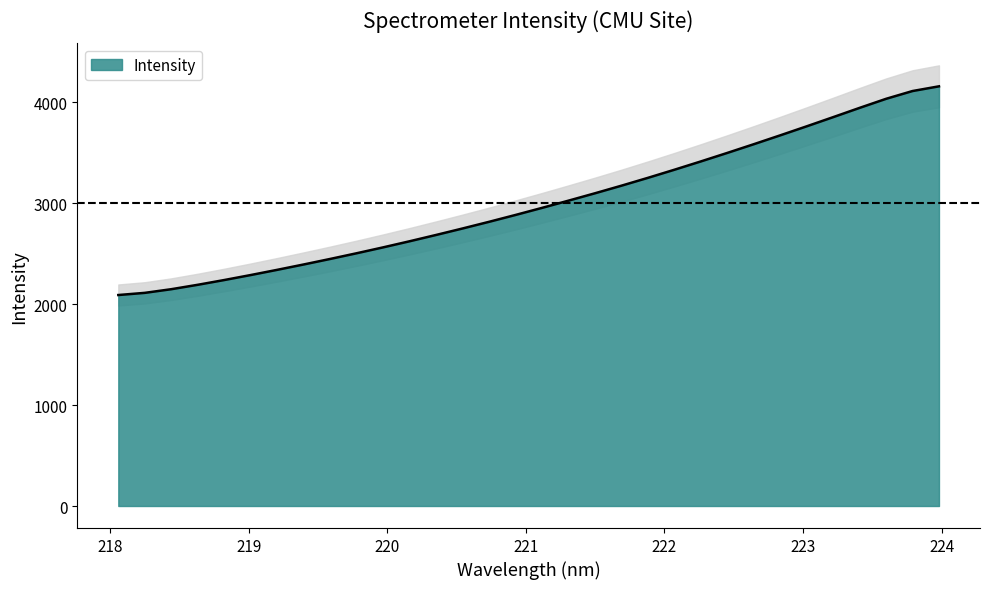

Does the chart have visible grid lines?

No